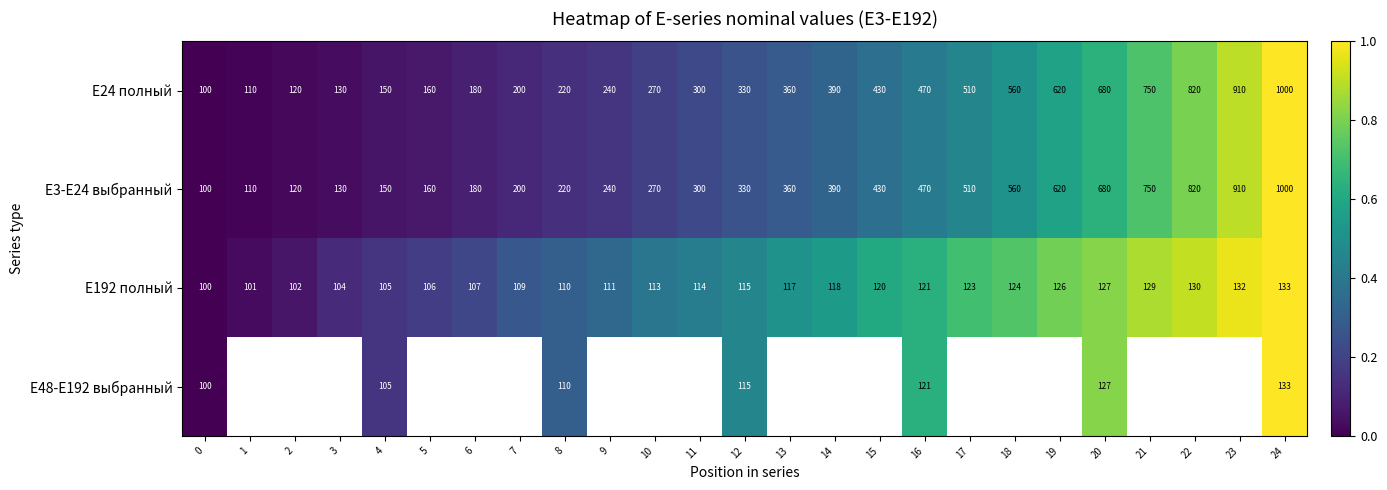

What is the spread (max minus min) of values at 18?

0.2